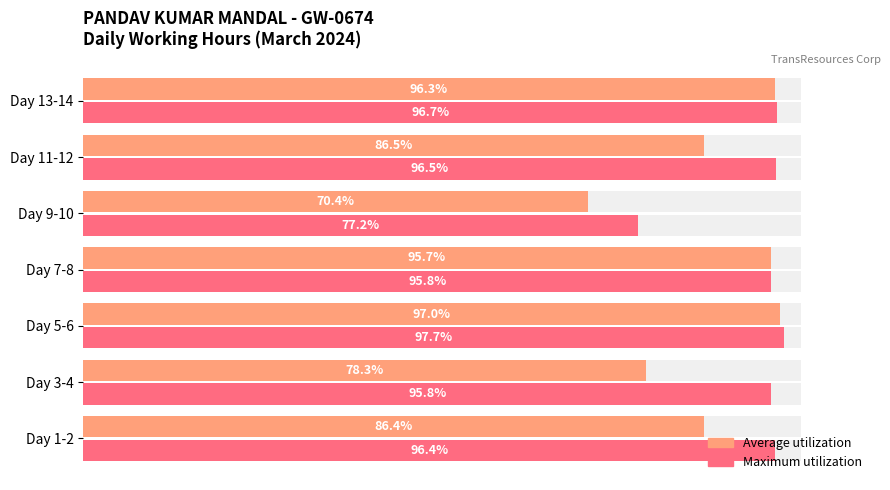

At how many categories does at least one series exceed 82?

6